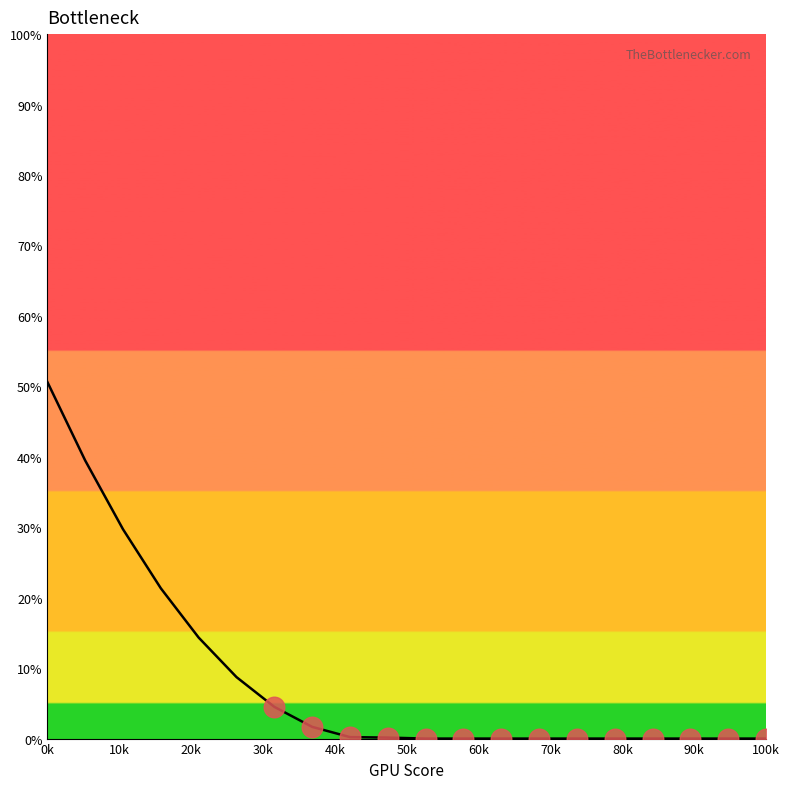

What is the greatest value displayed?

50.6